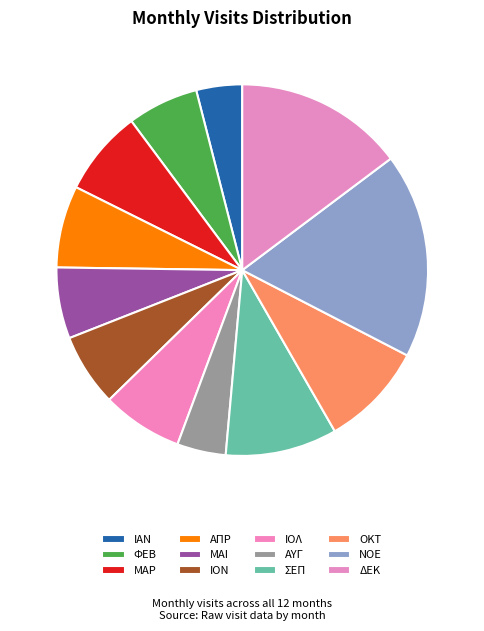

To the nearest percent, what is the difference between the largest and smallest slice percentages?

14%